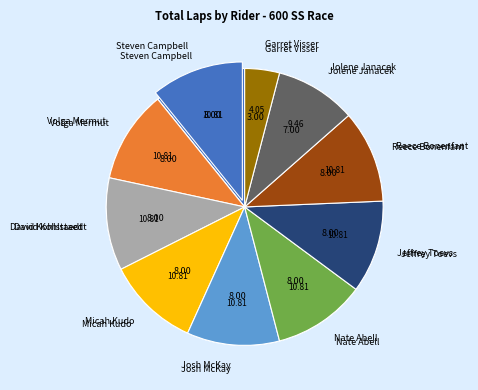

Which slice is the largest?

Steven Campbell